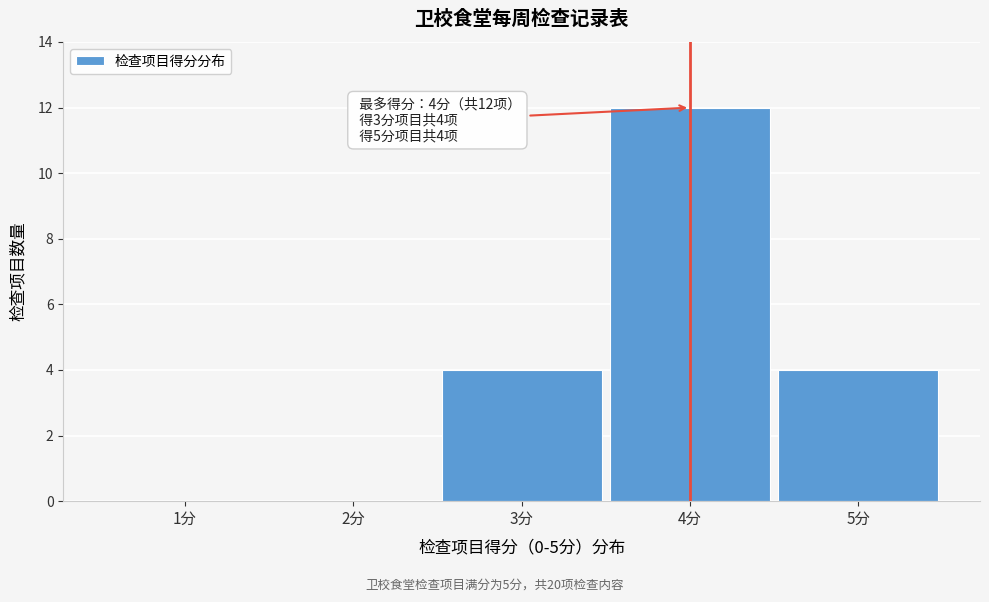

Over which range of the x-axis is the bar tallest?

3.5 to 4.5